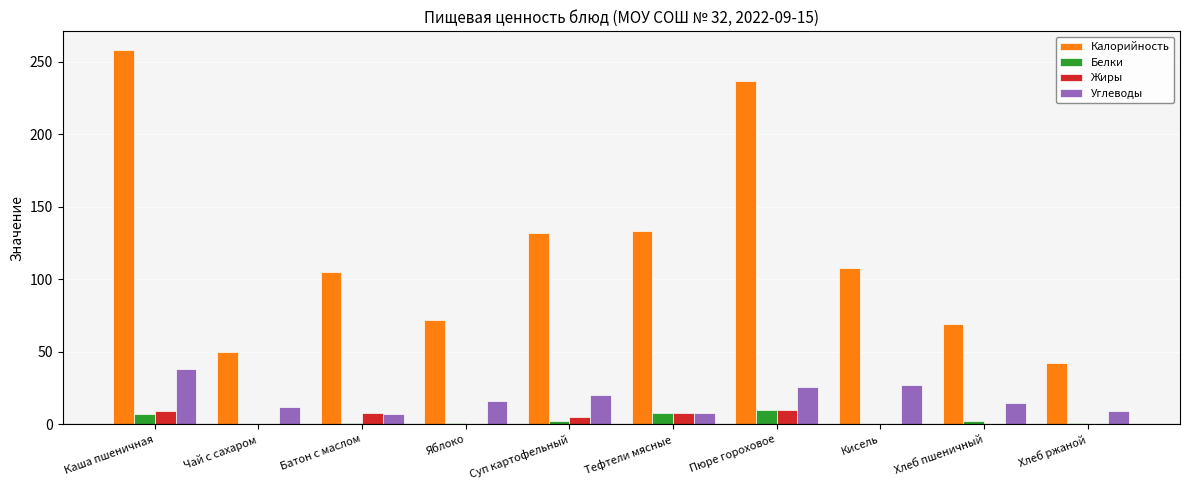

Which category has the highest value in the Углеводы series?

Каша пшеничная